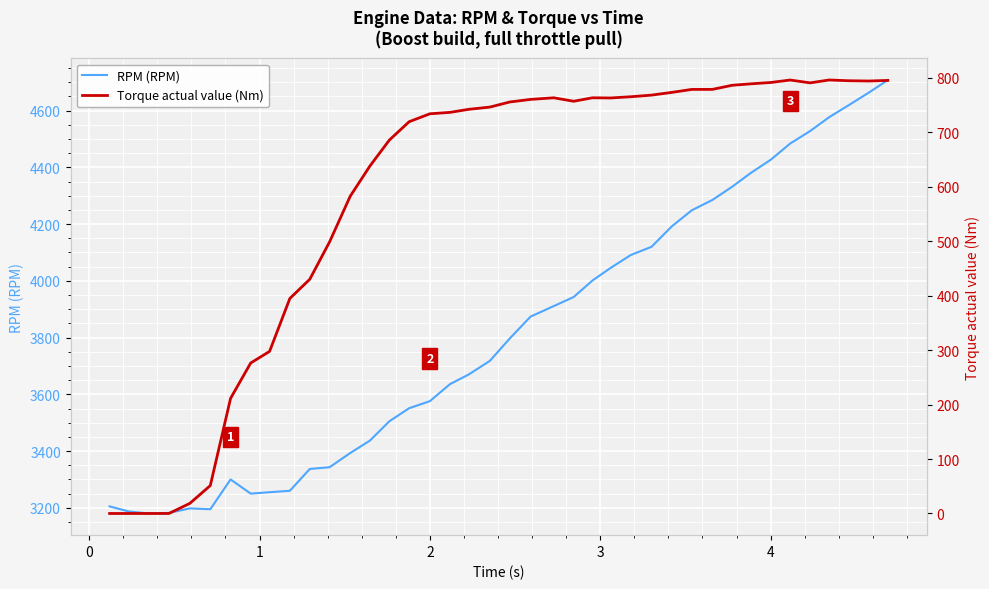

True or false: Torque actual value (Nm) and RPM (RPM) cross at least once.

False